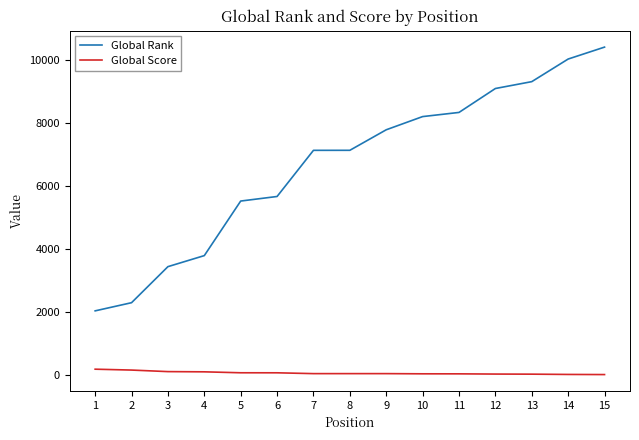

What is the maximum value shown in the chart?

10417